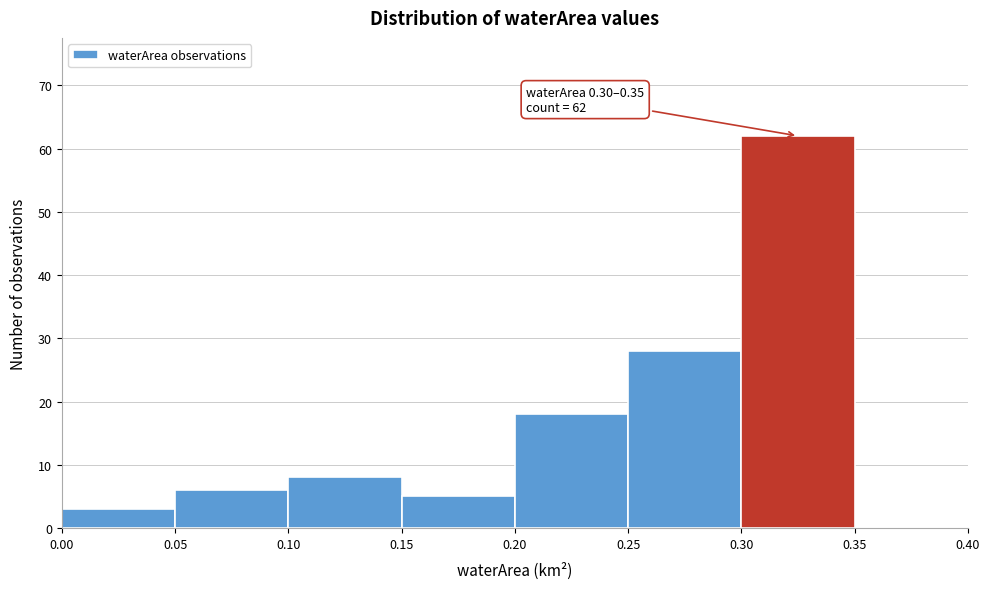

Which range on the x-axis has the tallest bar?

0.30 to 0.35